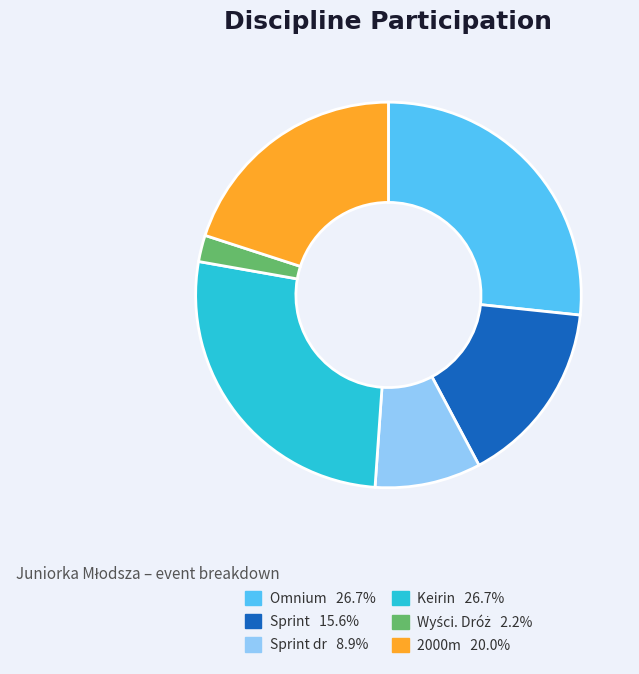

Is there any slice that represents more than half of the pie?

No